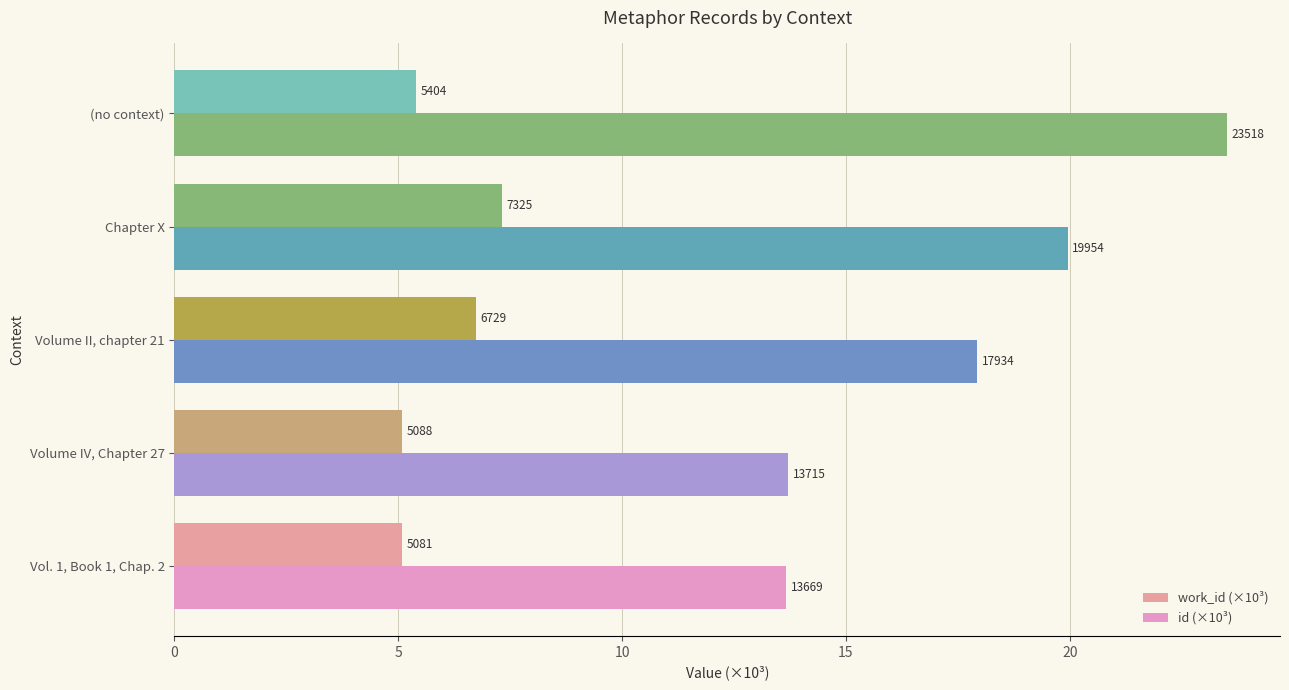

Does the chart contain stacked bars?

No